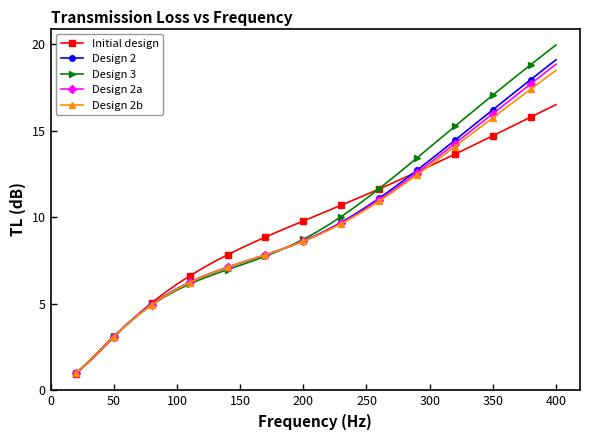

What is the greatest value displayed?

19.9